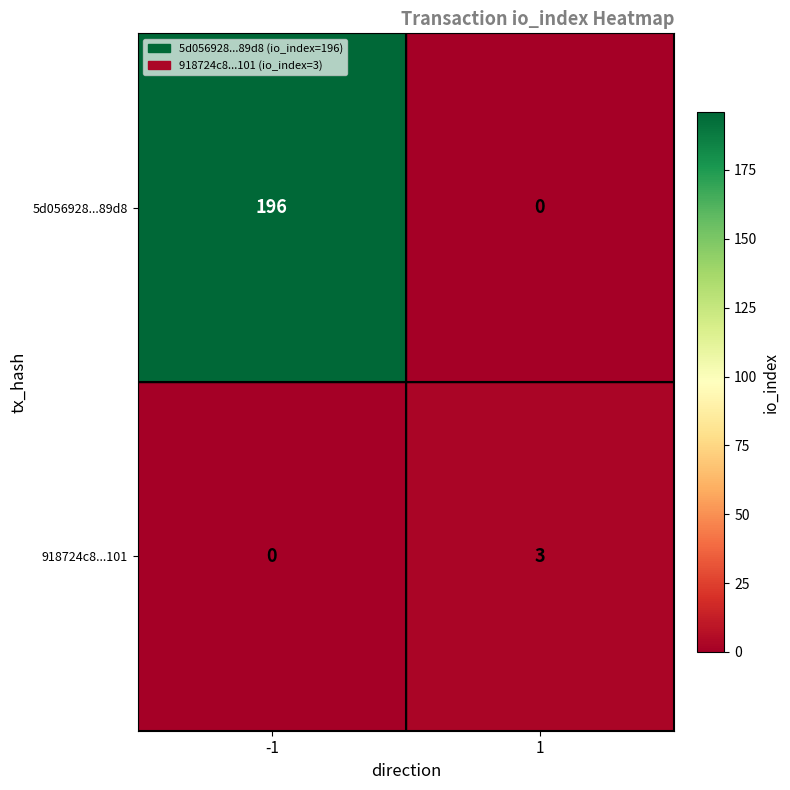

What is the approximate value of 5d056928...89d8 at -1, to the nearest 10?

200